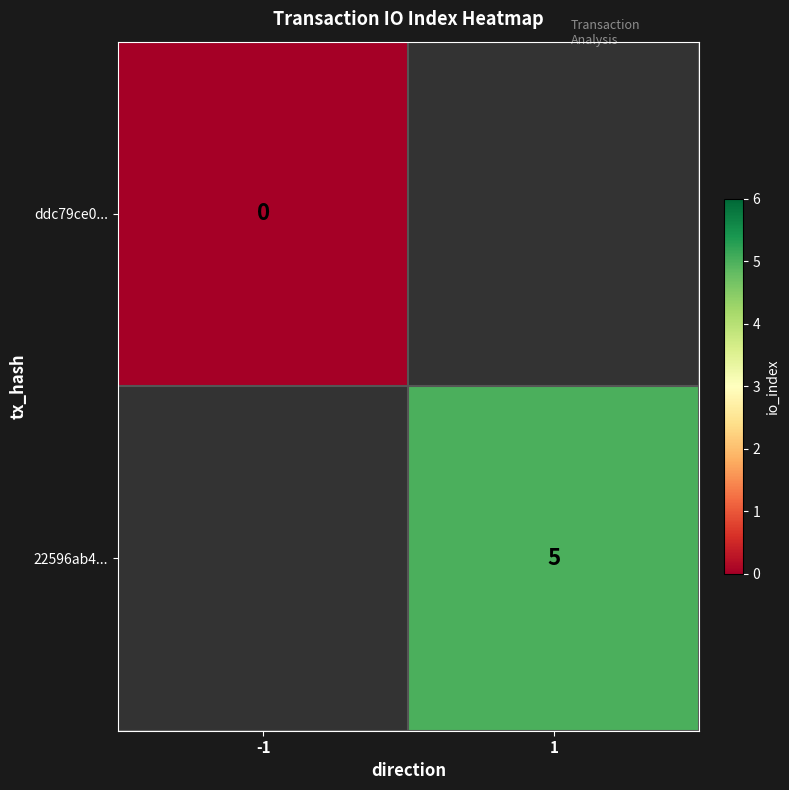

The 22596ab4... series shows 3 at 1. True or false?

False